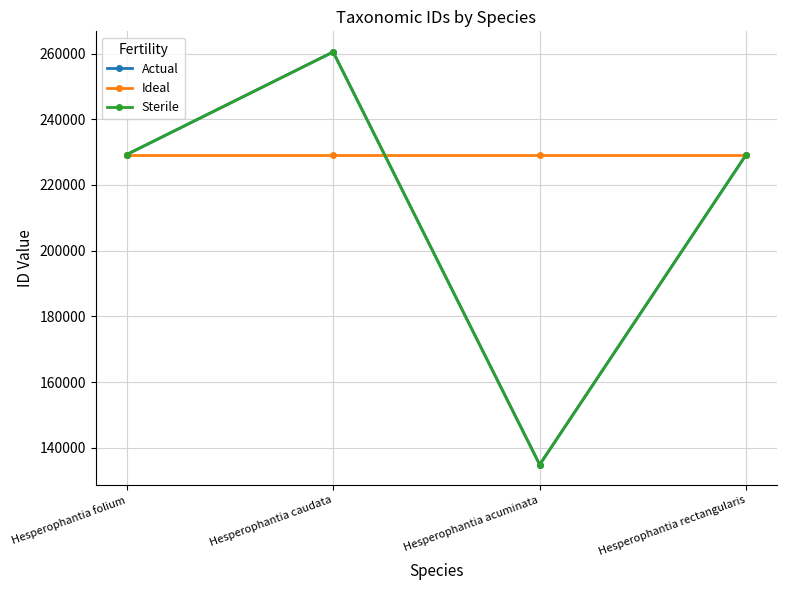

Reading left to right, extract all data points from this chart.

Actual: Hesperophantia folium=229241	Hesperophantia caudata=260480	Hesperophantia acuminata=134856	Hesperophantia rectangularis=229246
Ideal: Hesperophantia folium=229209	Hesperophantia caudata=229209	Hesperophantia acuminata=229209	Hesperophantia rectangularis=229209
Sterile: Hesperophantia folium=229241	Hesperophantia caudata=260480	Hesperophantia acuminata=134856	Hesperophantia rectangularis=229246